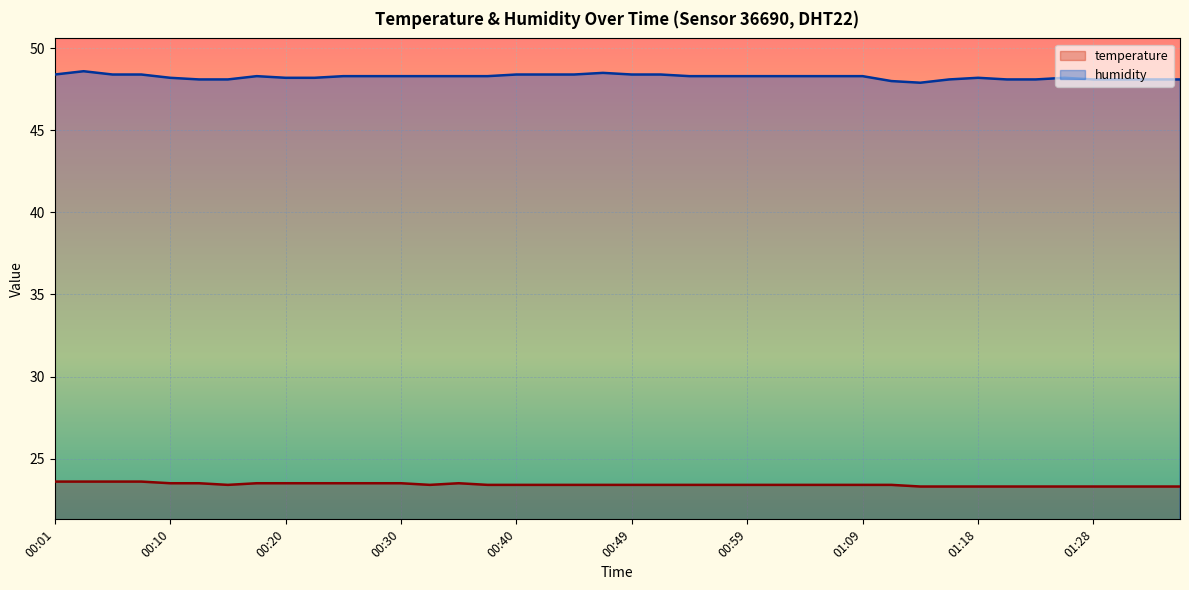

Reading left to right, list all the values displayed in this chart.

temperature: 00:01=23.6	00:03=23.6	00:06=23.6	00:08=23.6	00:10=23.5	00:13=23.5	00:15=23.4	00:18=23.5	00:20=23.5	00:23=23.5	00:25=23.5	00:27=23.5	00:30=23.5	00:32=23.4	00:35=23.5	00:37=23.4	00:40=23.4	00:42=23.4	00:44=23.4	00:47=23.4	00:49=23.4	00:52=23.4	00:54=23.4	00:57=23.4	00:59=23.4	01:01=23.4	01:04=23.4	01:06=23.4	01:09=23.4	01:11=23.4	01:14=23.3	01:16=23.3	01:18=23.3	01:21=23.3	01:23=23.3	01:26=23.3	01:28=23.3	01:31=23.3	01:33=23.3	01:35=23.3
humidity: 00:01=48.4	00:03=48.6	00:06=48.4	00:08=48.4	00:10=48.2	00:13=48.1	00:15=48.1	00:18=48.3	00:20=48.2	00:23=48.2	00:25=48.3	00:27=48.3	00:30=48.3	00:32=48.3	00:35=48.3	00:37=48.3	00:40=48.4	00:42=48.4	00:44=48.4	00:47=48.5	00:49=48.4	00:52=48.4	00:54=48.3	00:57=48.3	00:59=48.3	01:01=48.3	01:04=48.3	01:06=48.3	01:09=48.3	01:11=48.0	01:14=47.9	01:16=48.1	01:18=48.2	01:21=48.1	01:23=48.1	01:26=48.2	01:28=48.1	01:31=48.1	01:33=48.1	01:35=48.1